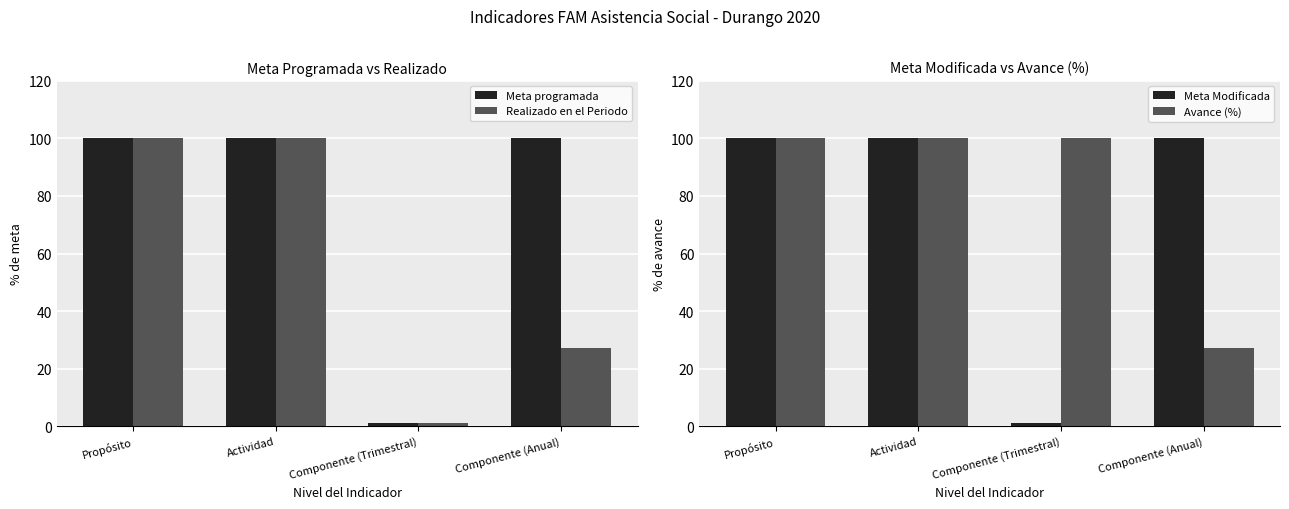

What are all the series names shown in the legend?

Meta programada, Realizado en el Periodo, Meta Modificada, Avance (%)